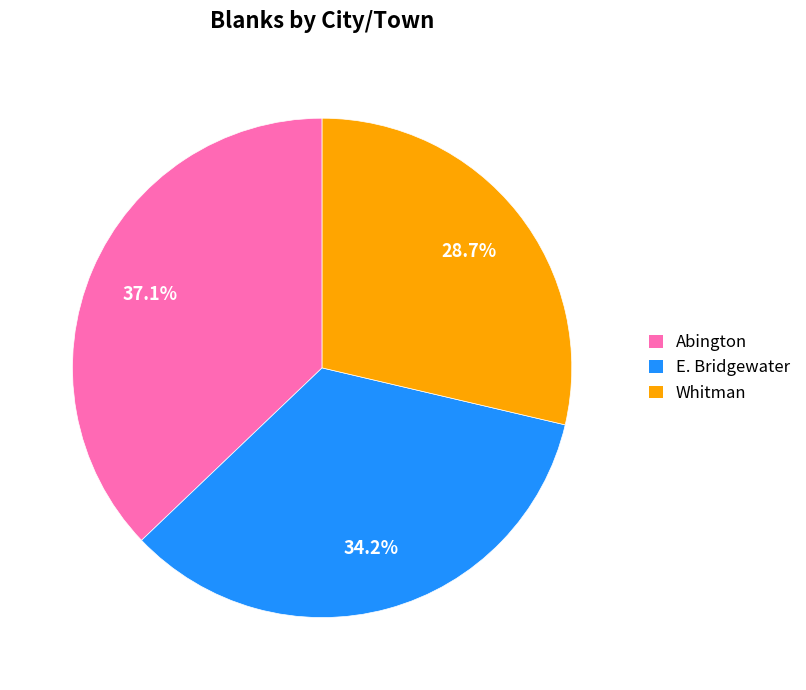

To the nearest percent, what is the difference between the largest and smallest slice percentages?

8%